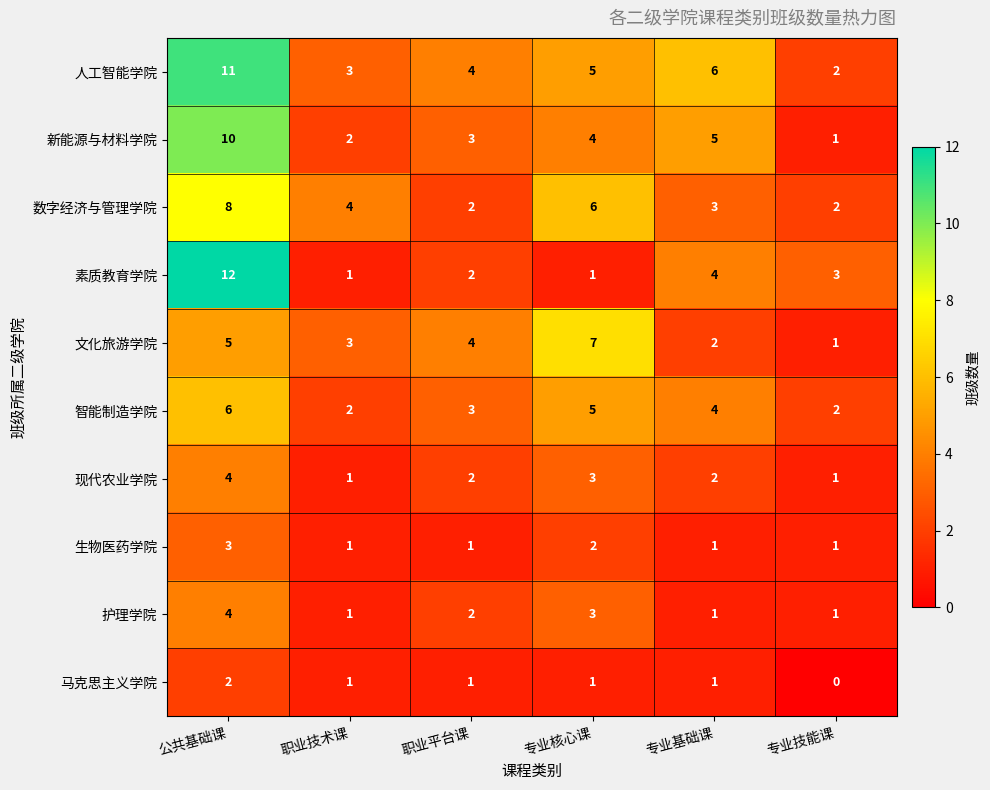

What is the spread (max minus min) of values at 公共基础课?

10